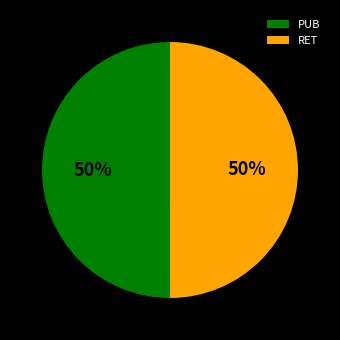

Do PUB and RET together represent more than half of the pie?

Yes